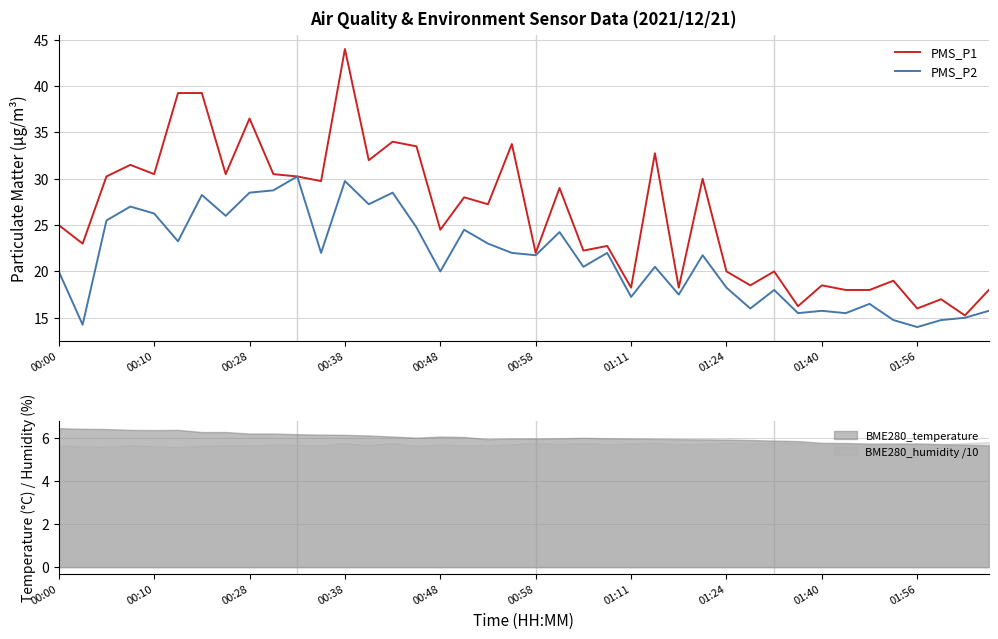

Is it true that PMS_P2 equals 35.0 at 00:10?

False